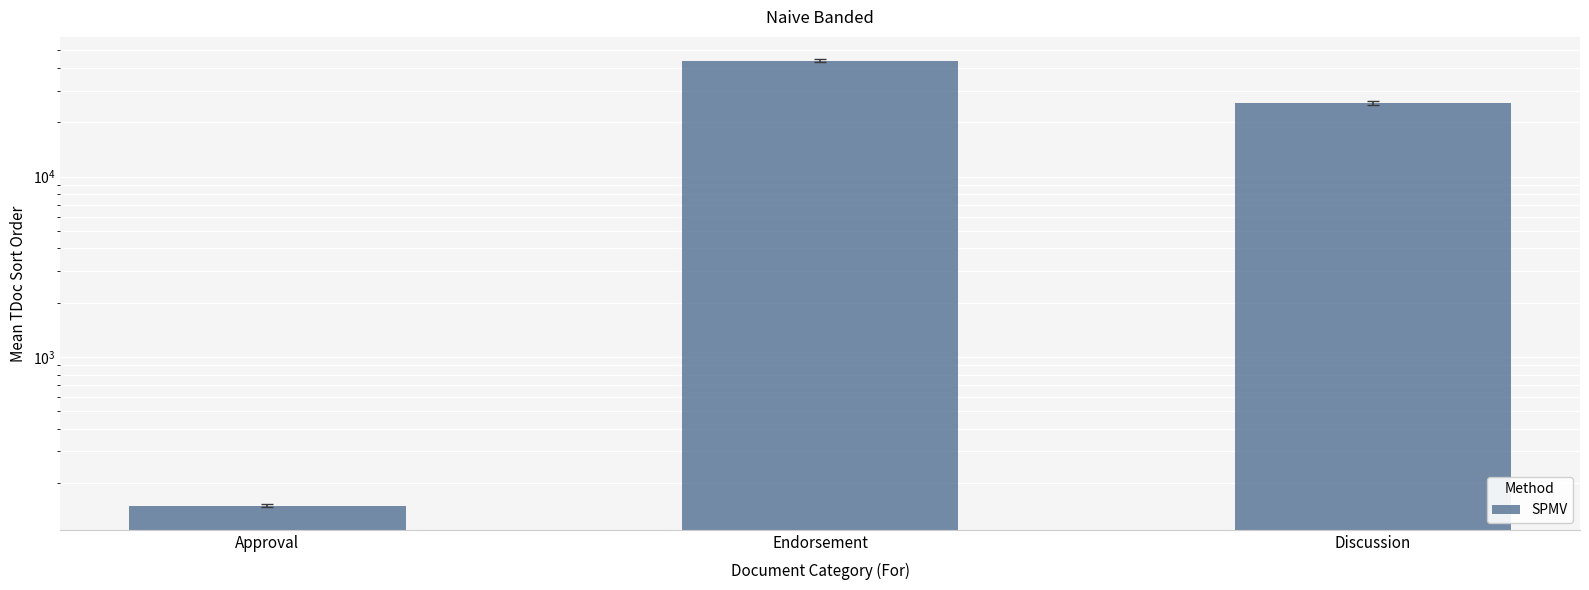

True or false: the data shows 64476.1 at Endorsement.

False